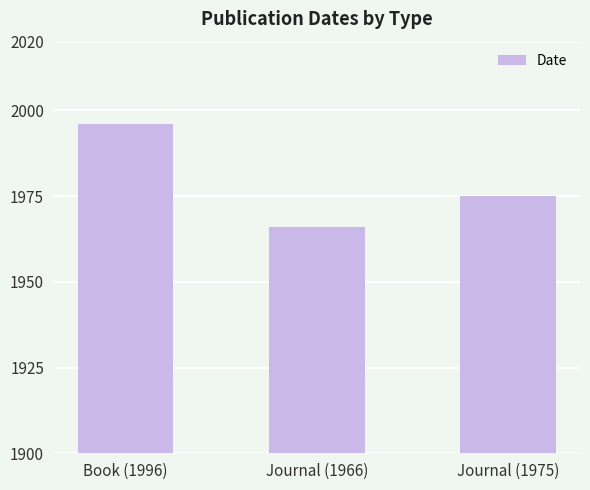

The value at Journal (1975) is 2917. True or false?

False